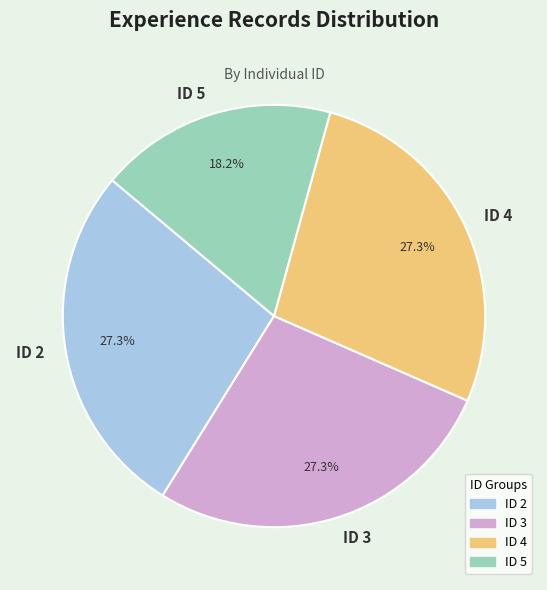

To the nearest percent, what portion does ID 3 represent?

27%